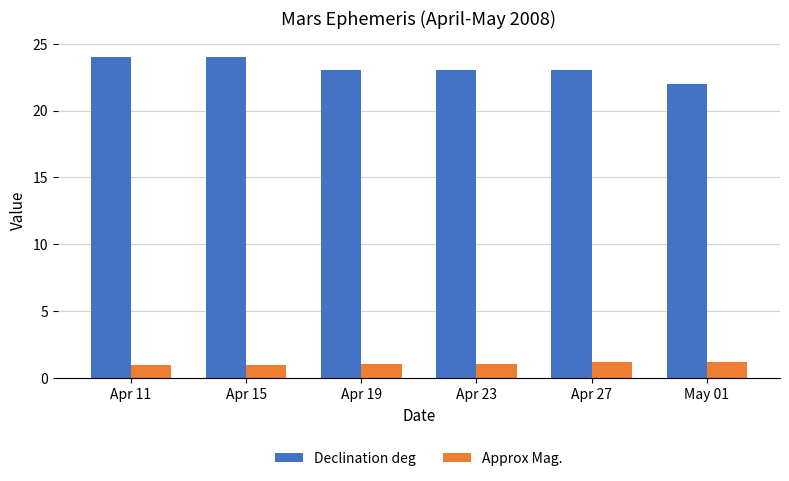

What is the smallest value displayed?

1.0